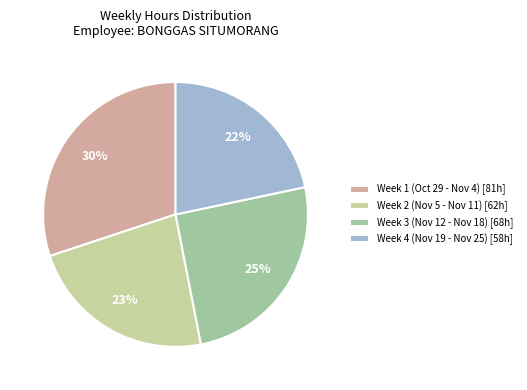

Between Week 4 (Nov 19 - Nov 25) [58h] and Week 1 (Oct 29 - Nov 4) [81h], which is larger?

Week 1 (Oct 29 - Nov 4) [81h]